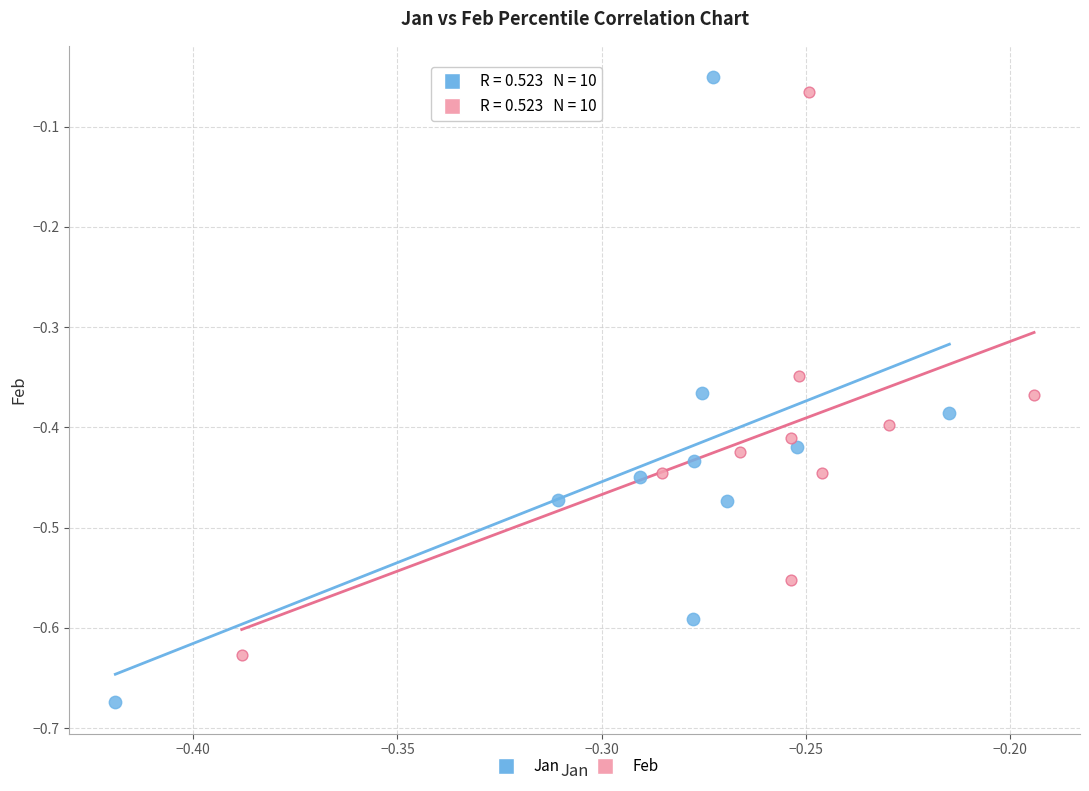

Which series has the widest spread of Y values?

Jan